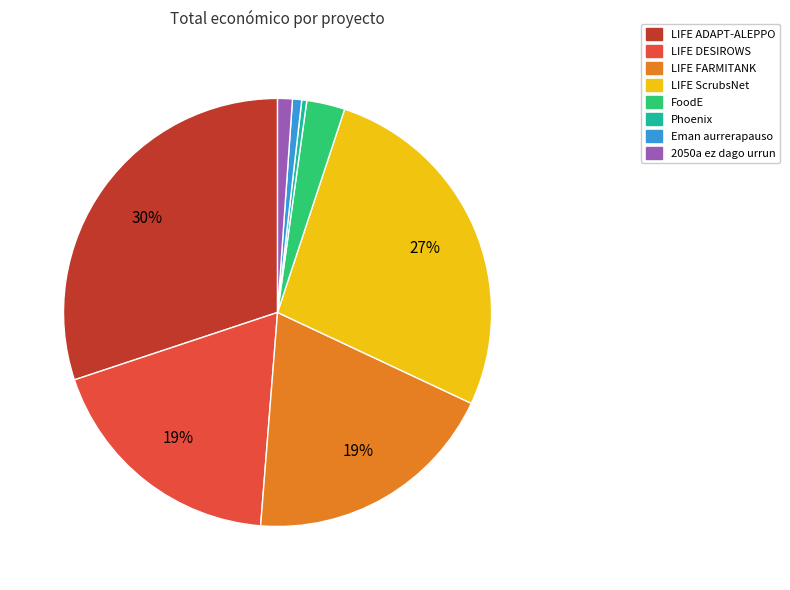

What percentage is the LIFE FARMITANK slice, to the nearest percent?

19%